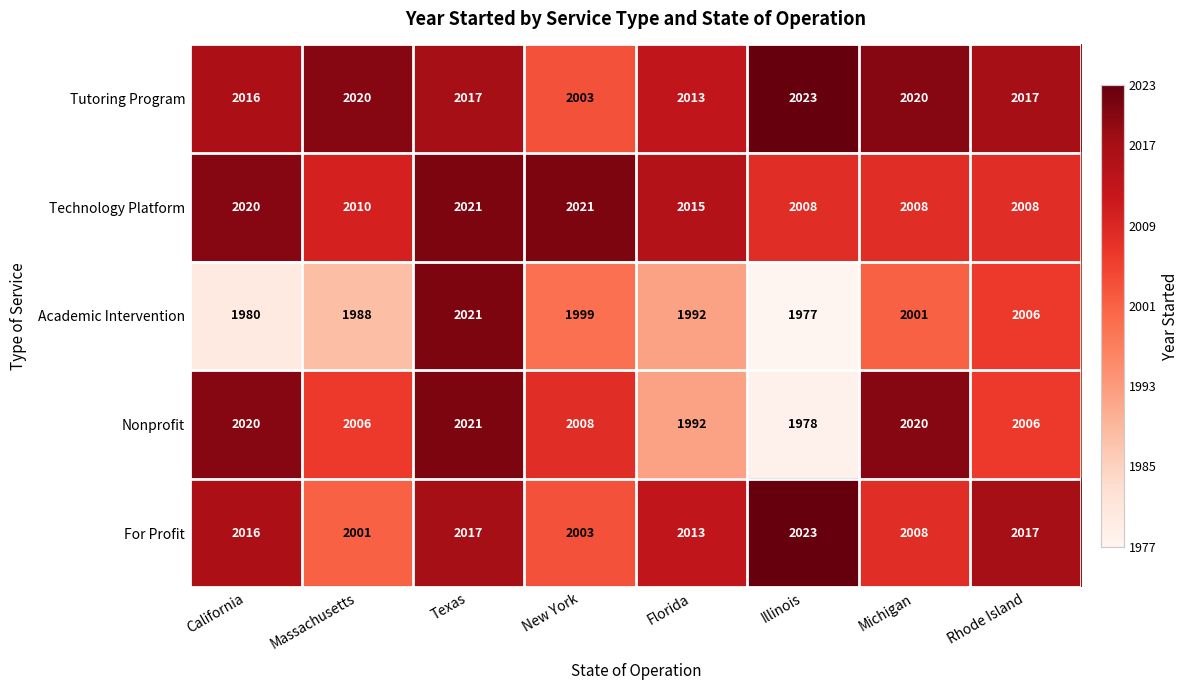

The value of Nonprofit at California is 677. True or false?

False